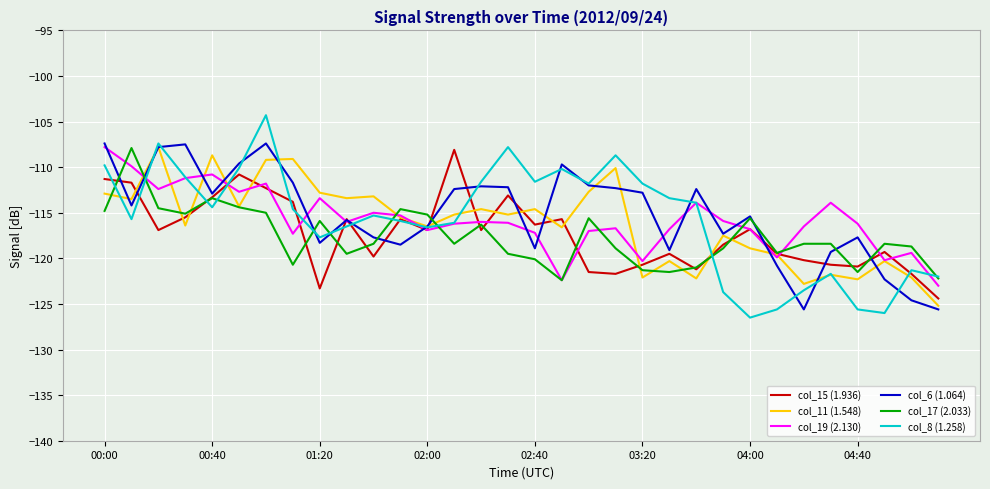

What is the highest value of the col_17 (2.033) series?

-107.9